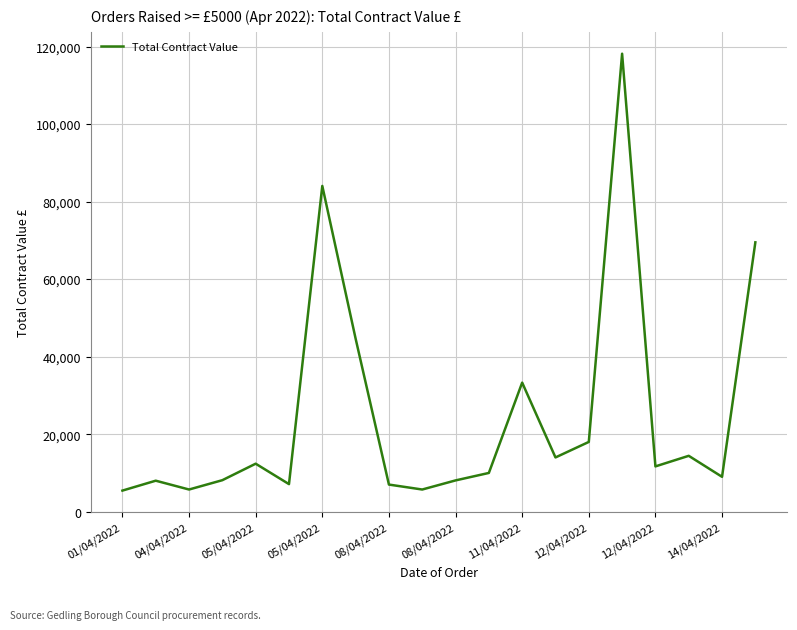

True or false: there are more than 1 points higher than both neighbors.

True